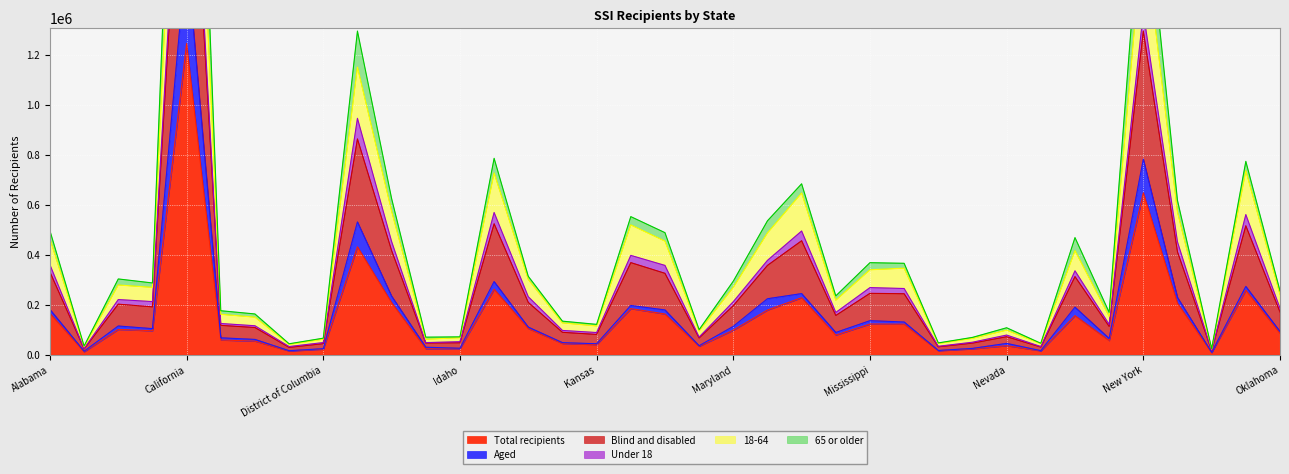

Which label corresponds to the smallest value in the chart?

North Dakota